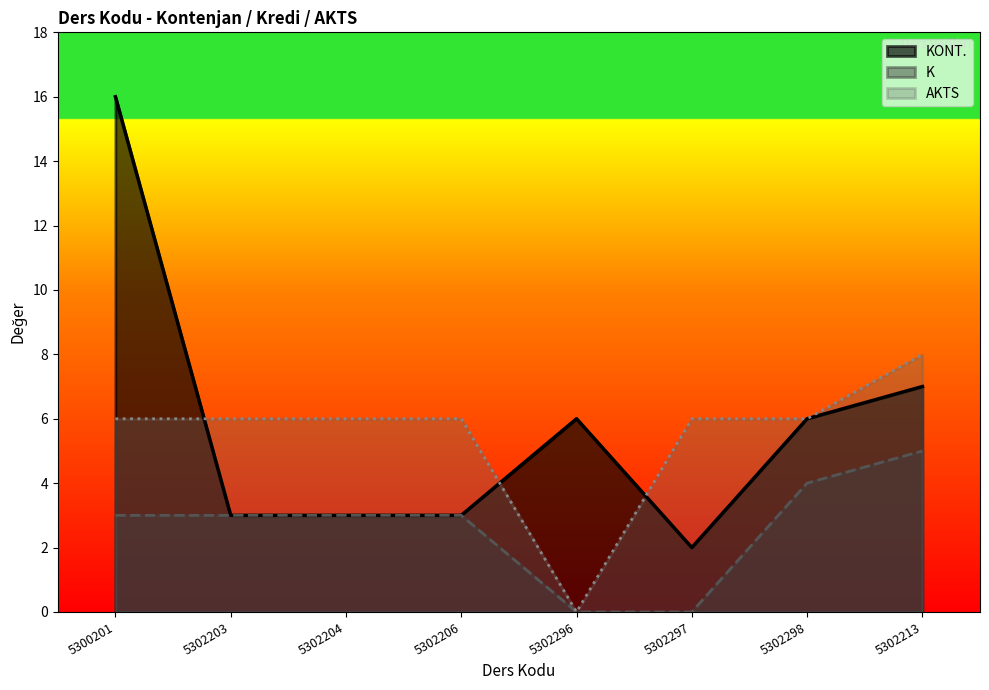

Where is AKTS nearest to the value 4?

5300201